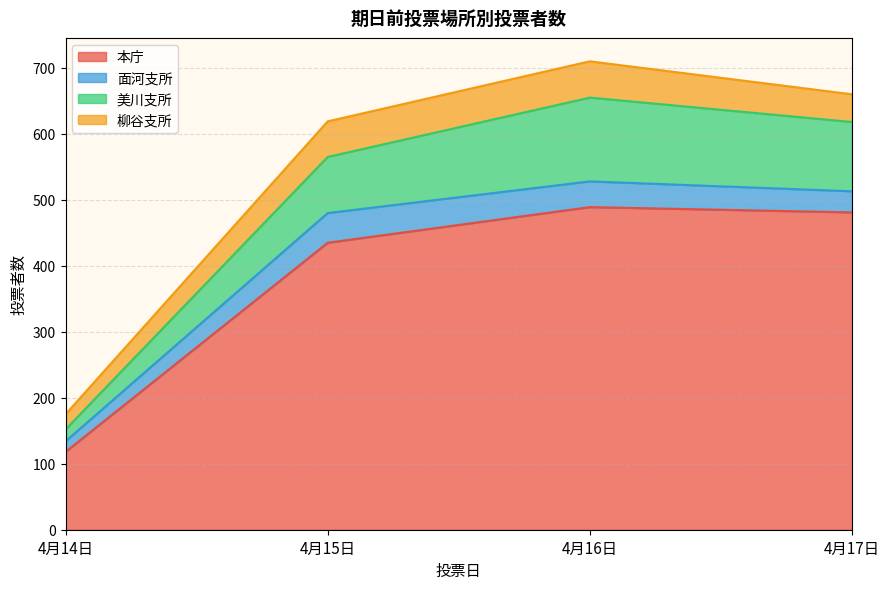

Rank the series by their maximum value, from lowest to highest.

面河支所, 柳谷支所, 美川支所, 本庁